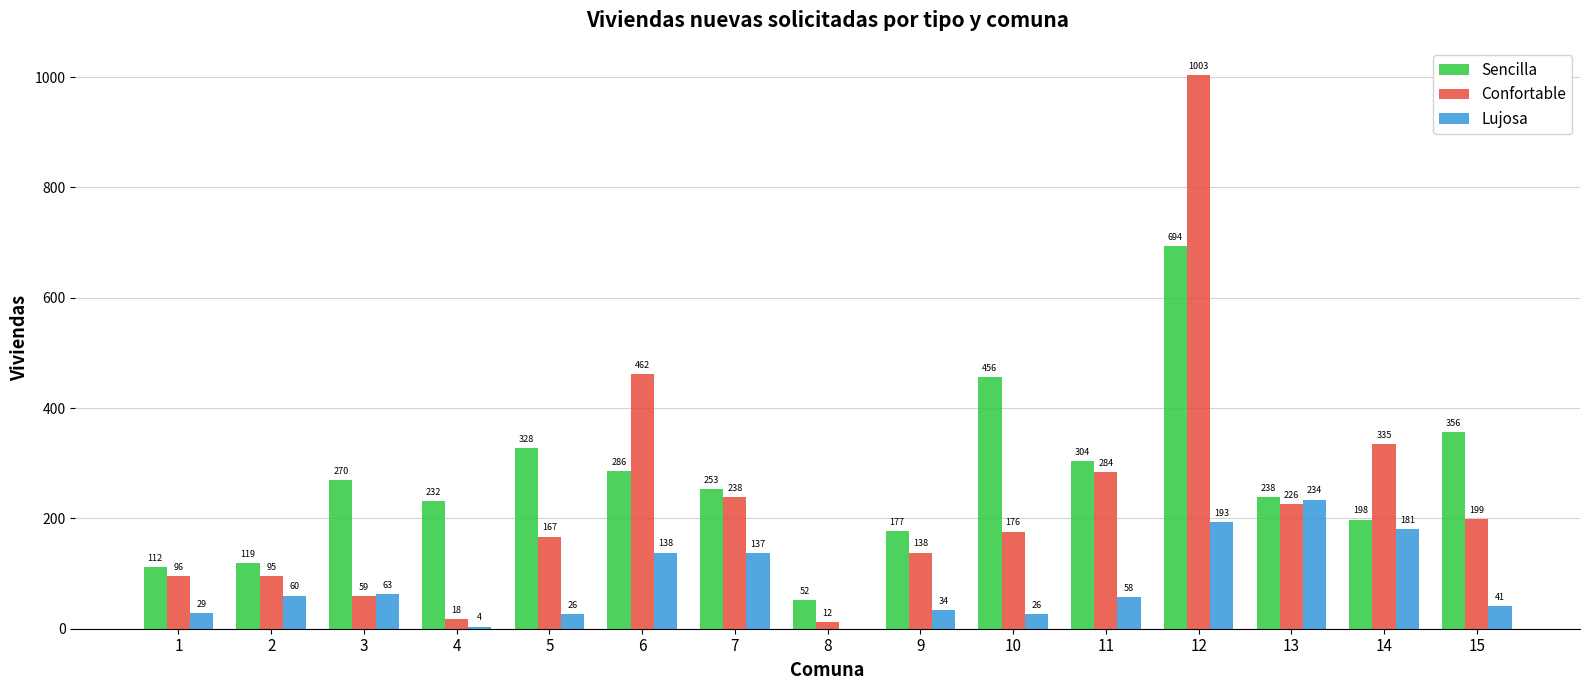

What is the sum of all Sencilla values?

4075